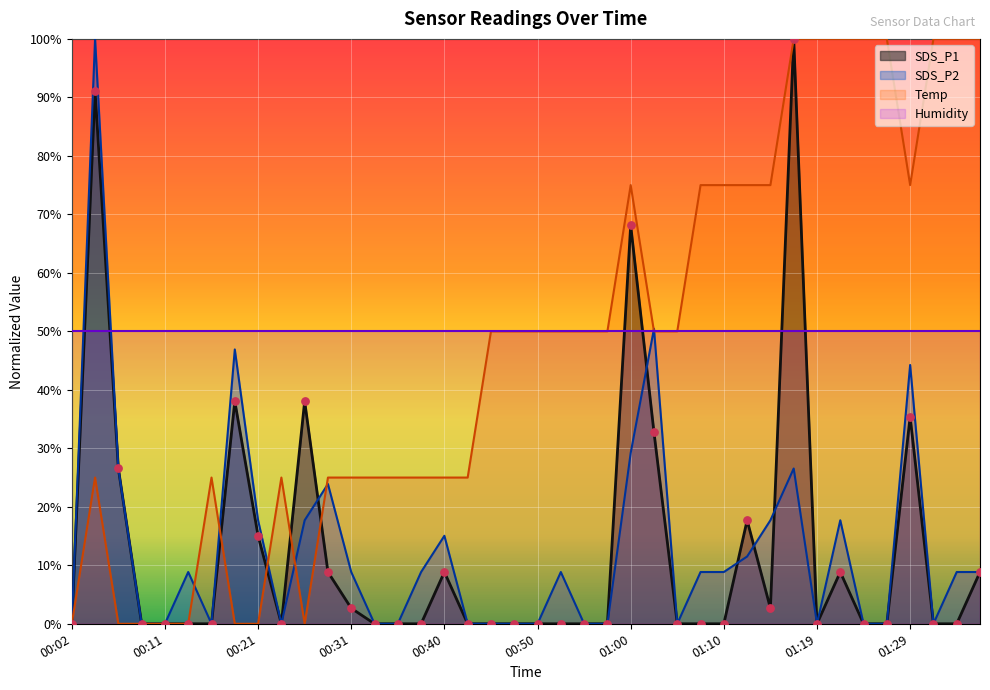

What is the total value across all series at 00:38?

33.8